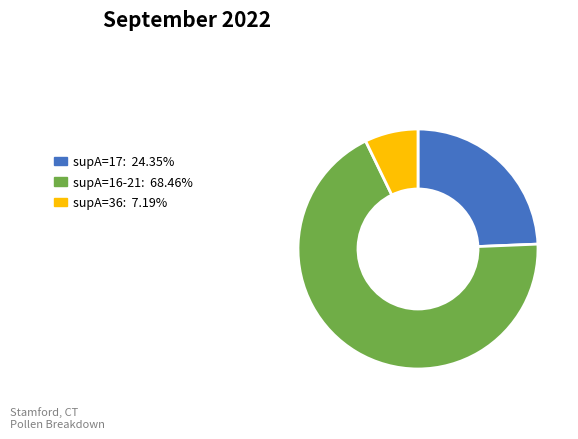

Is there any slice that represents more than half of the pie?

Yes